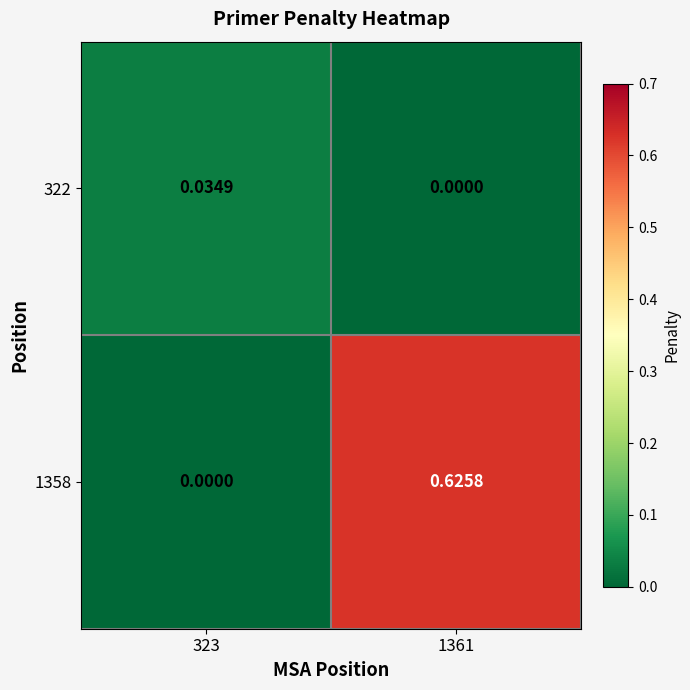

At which category is the sum across all series the highest?

1361